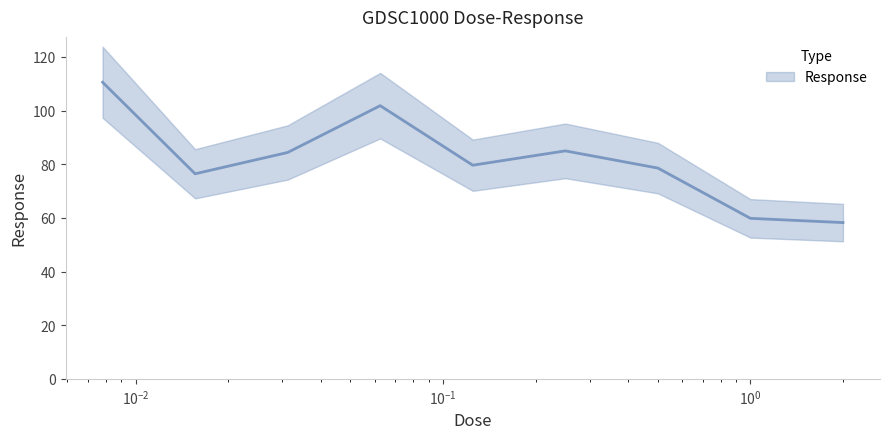

What position from the right is 0.015625?

8